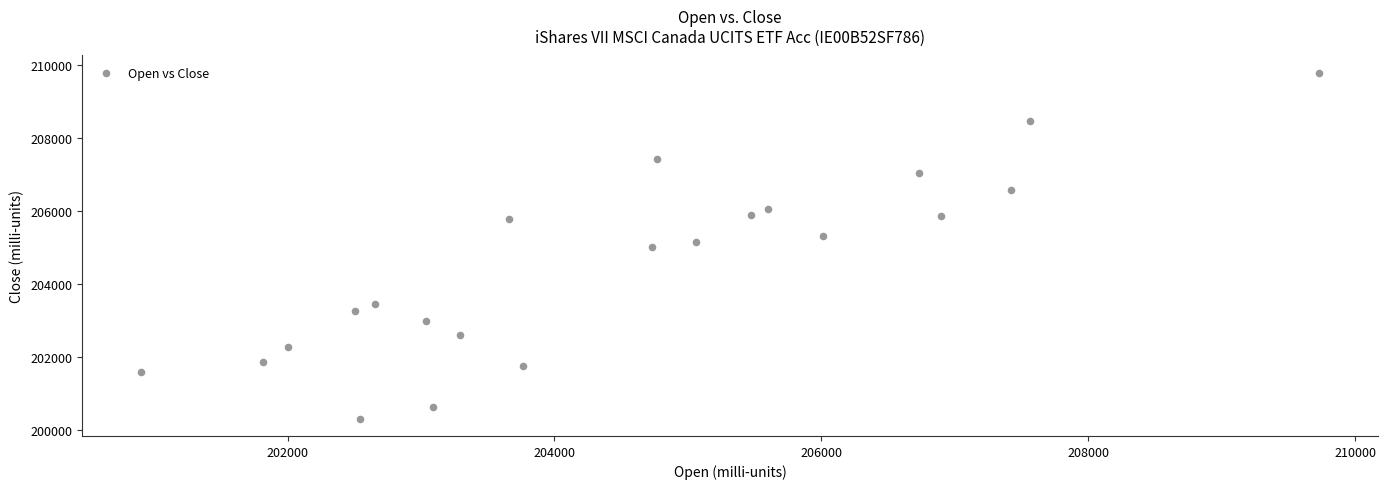

What is the range of X values (max minus min)?

8831